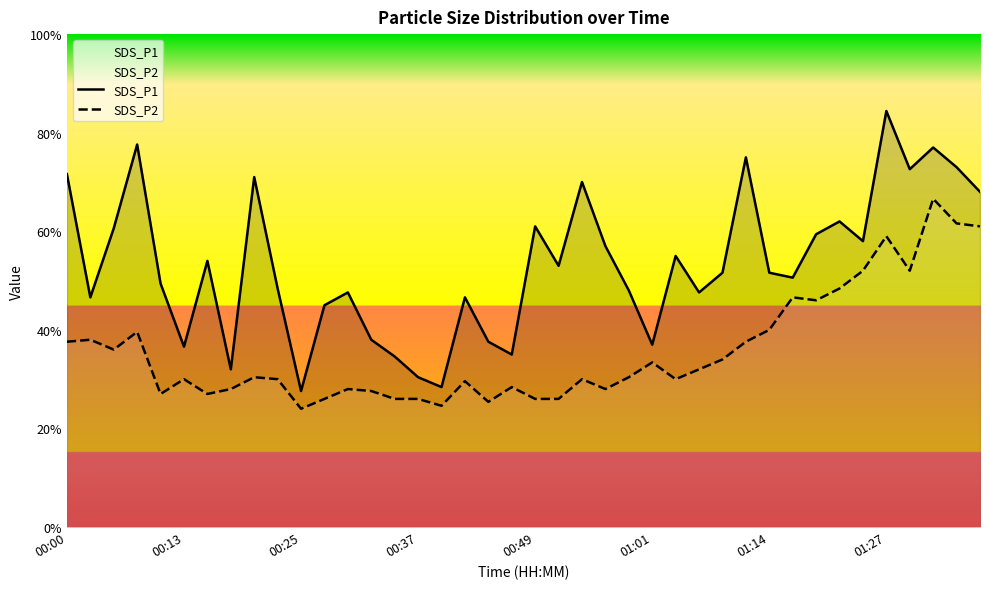

True or false: SDS_P2 and SDS_P1 cross at least once.

False